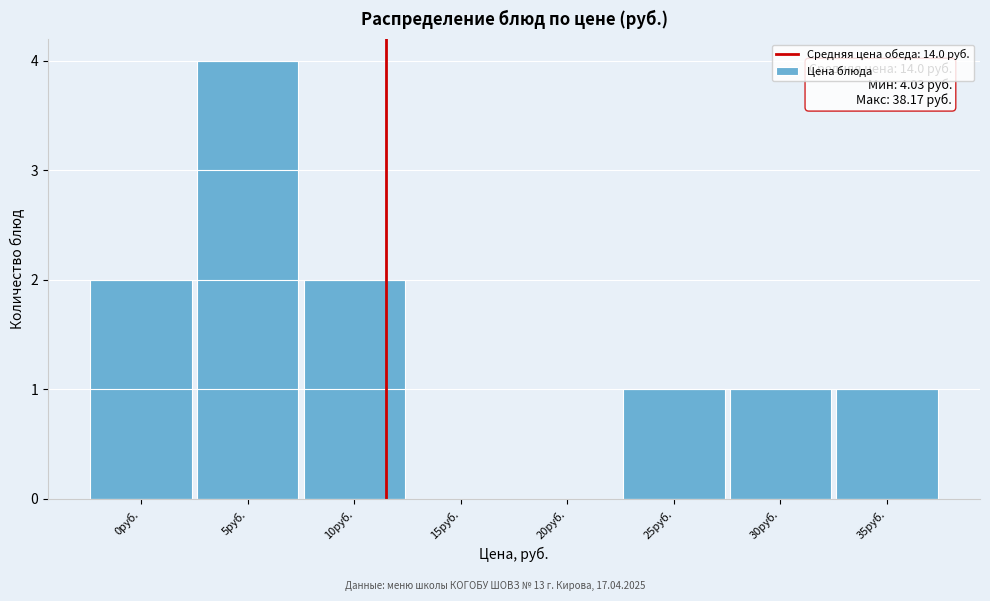

Reading left to right, list all the values displayed in this chart.

0руб.=2	5руб.=4	10руб.=2	15руб.=0	20руб.=0	25руб.=1	30руб.=1	35руб.=1